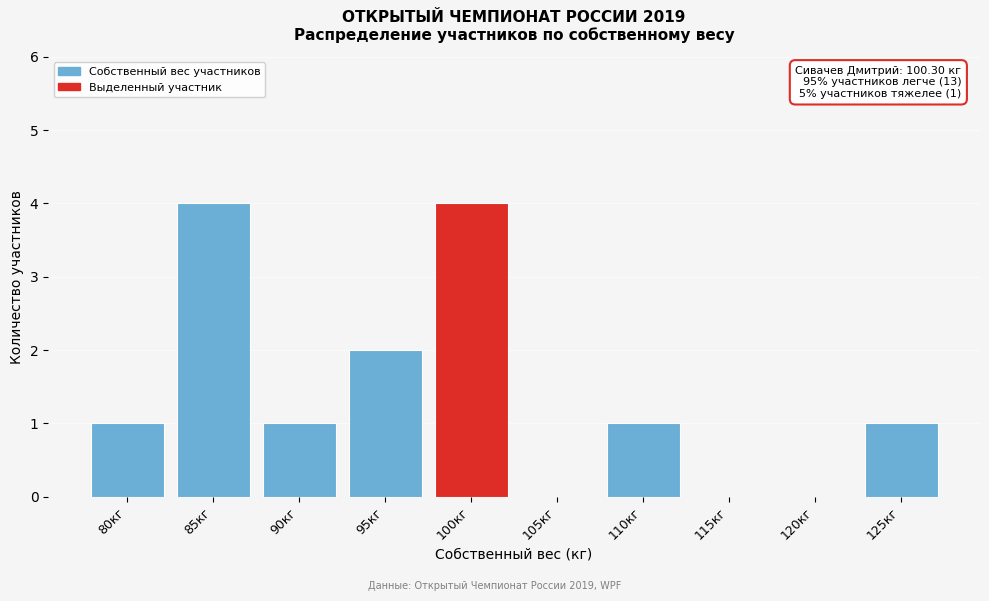

Reading right to left, what are all the values shown in this chart?

125кг=1	120кг=0	115кг=0	110кг=1	105кг=0	100кг=4	95кг=2	90кг=1	85кг=4	80кг=1